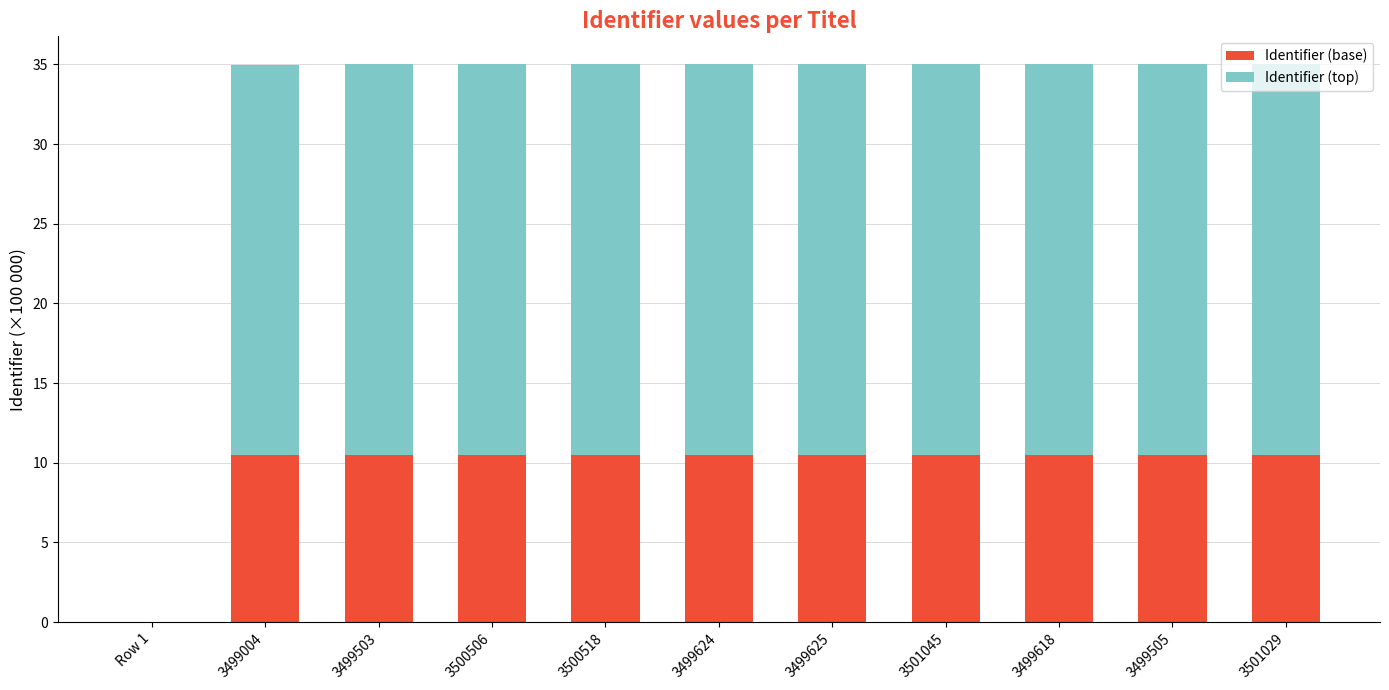

What is the approximate value of Identifier (base) at 3501029?

10.5